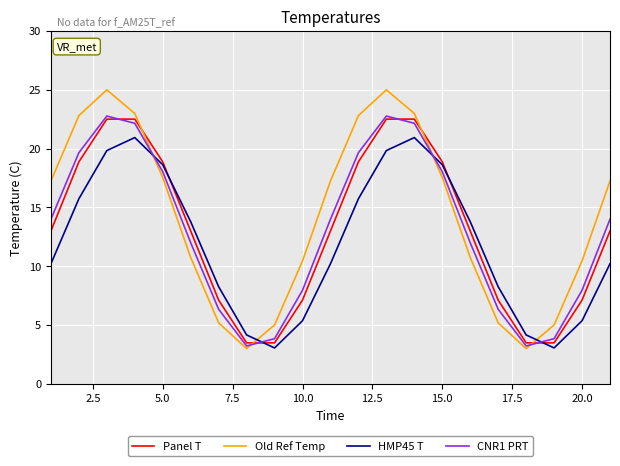

Which series has the largest range (max minus min)?

Old Ref Temp